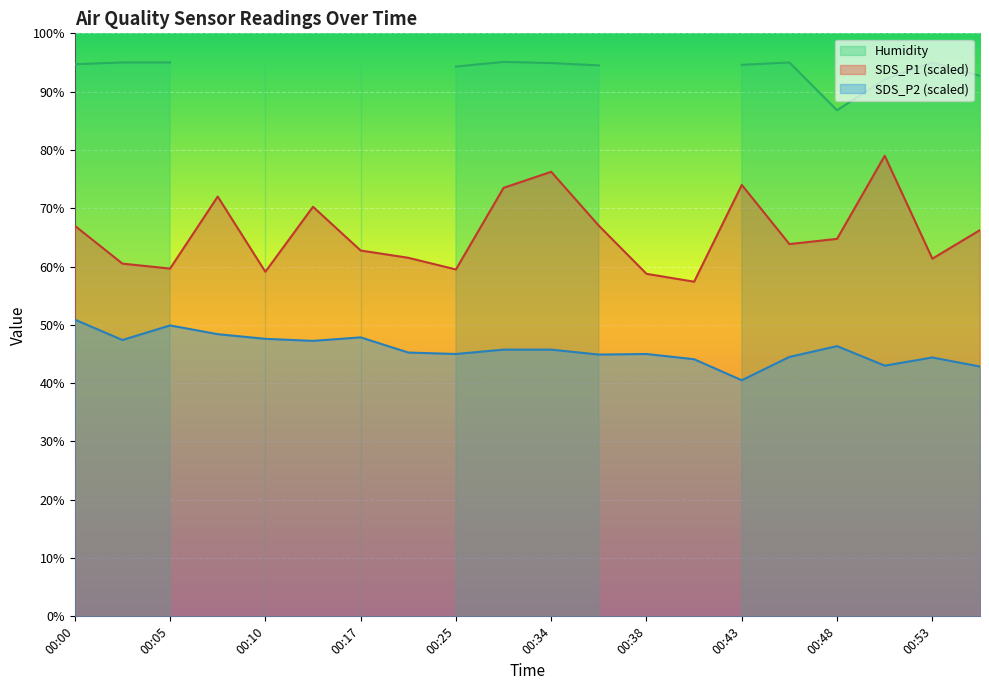

How many values in the SDS_P1 series are below 64?

10